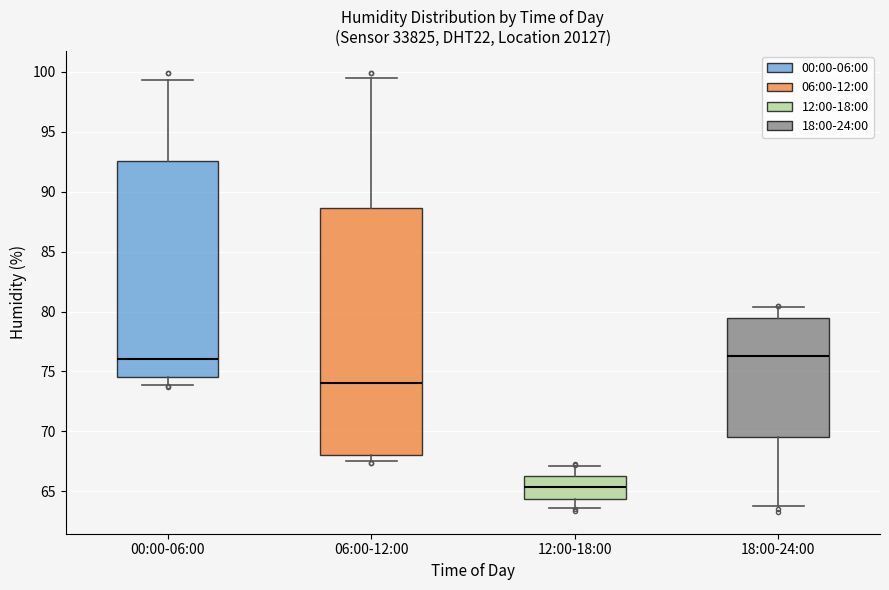

Comparing the boxes themselves (not the whiskers), which one is the tallest?

06:00-12:00